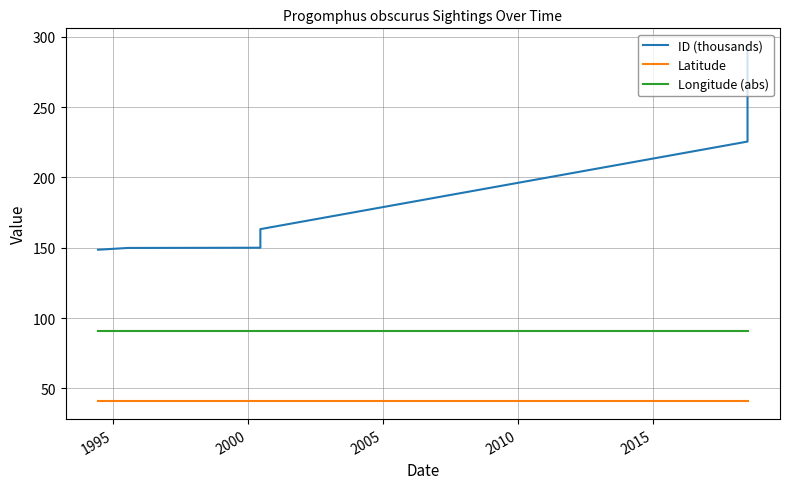

True or false: Latitude and ID (thousands) intersect in this chart.

False